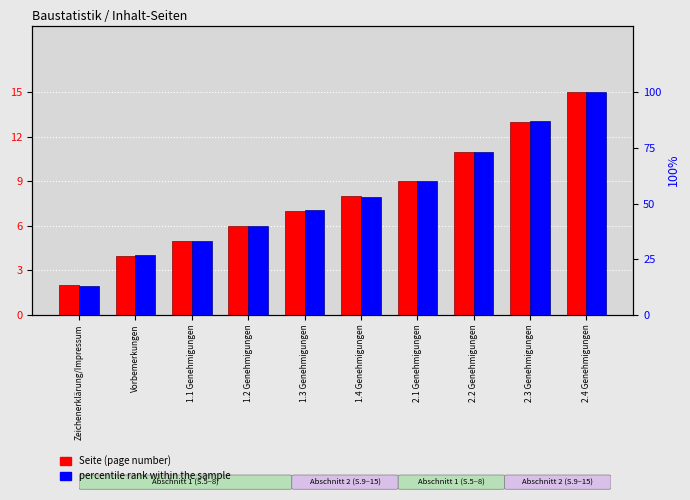

What is the value of the Seite (page number) bar at the 7th from the left?

9